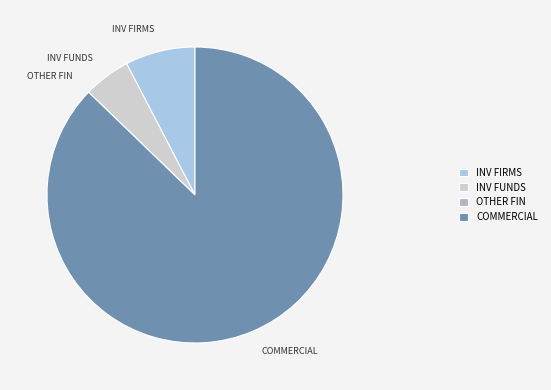

Which has a higher value, COMMERCIAL or INV FUNDS?

COMMERCIAL